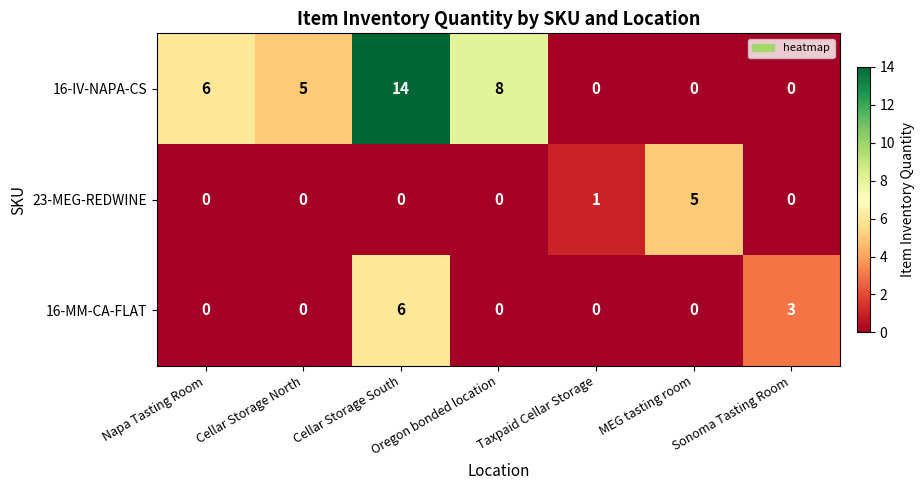

What is the approximate value of 16-MM-CA-FLAT at Cellar Storage South?

6